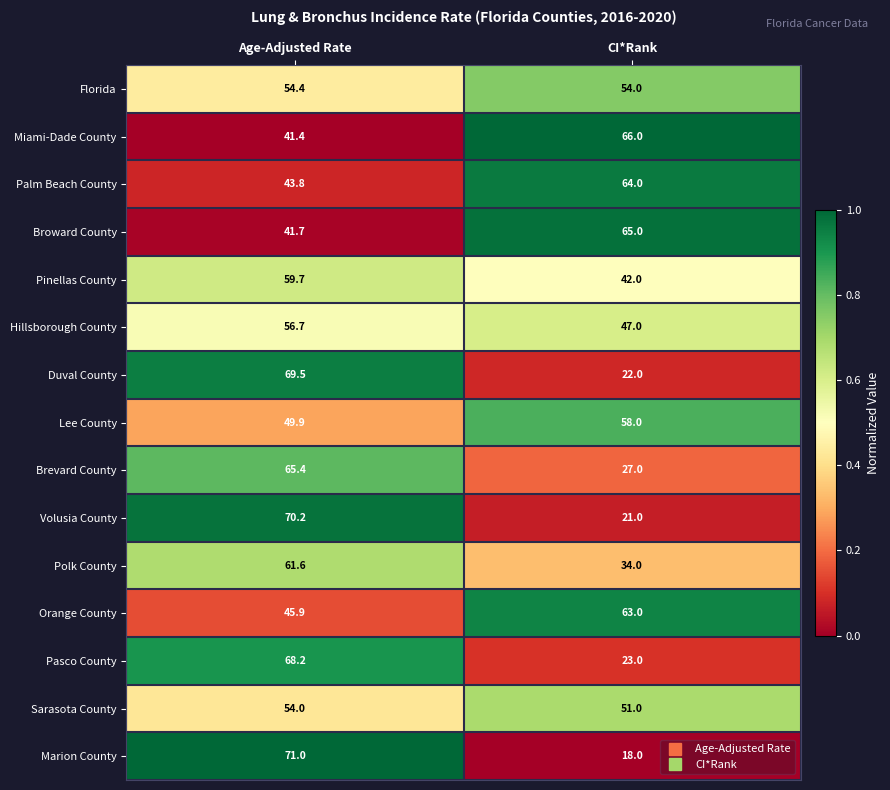

What is the difference between the Orange County values at Age-Adjusted Rate and CI*Rank?

17.1